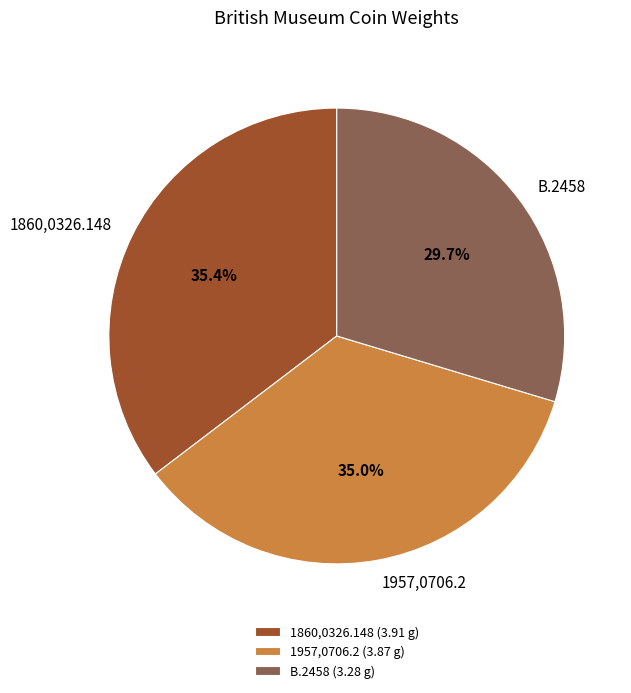

How many slices are in this pie chart?

3